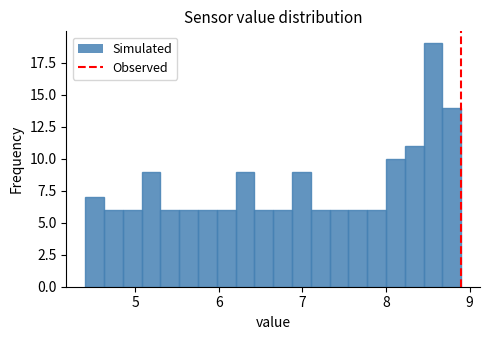

Read against the x-axis, roughly where is the centre of the tallest bar?

8.6